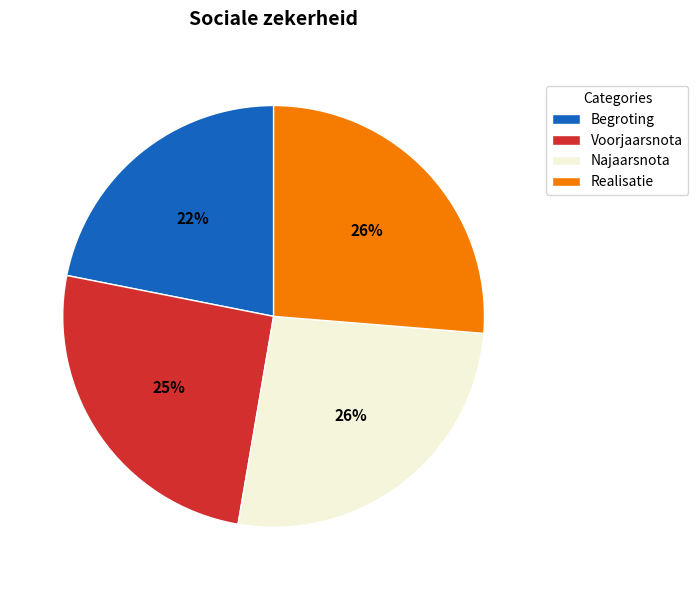

Is there any slice that represents more than half of the pie?

No